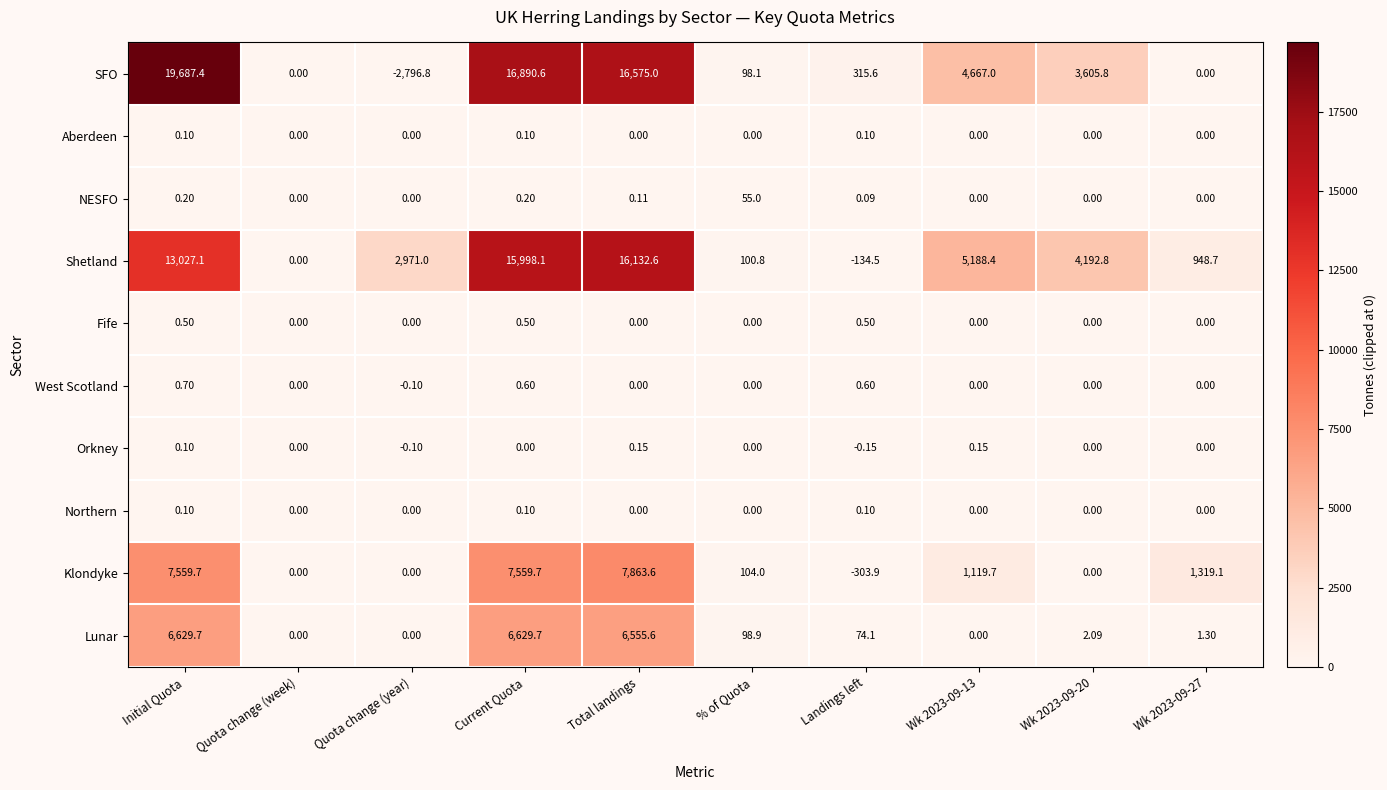

At which category does the chart reach its minimum across all series?

Quota change (year)